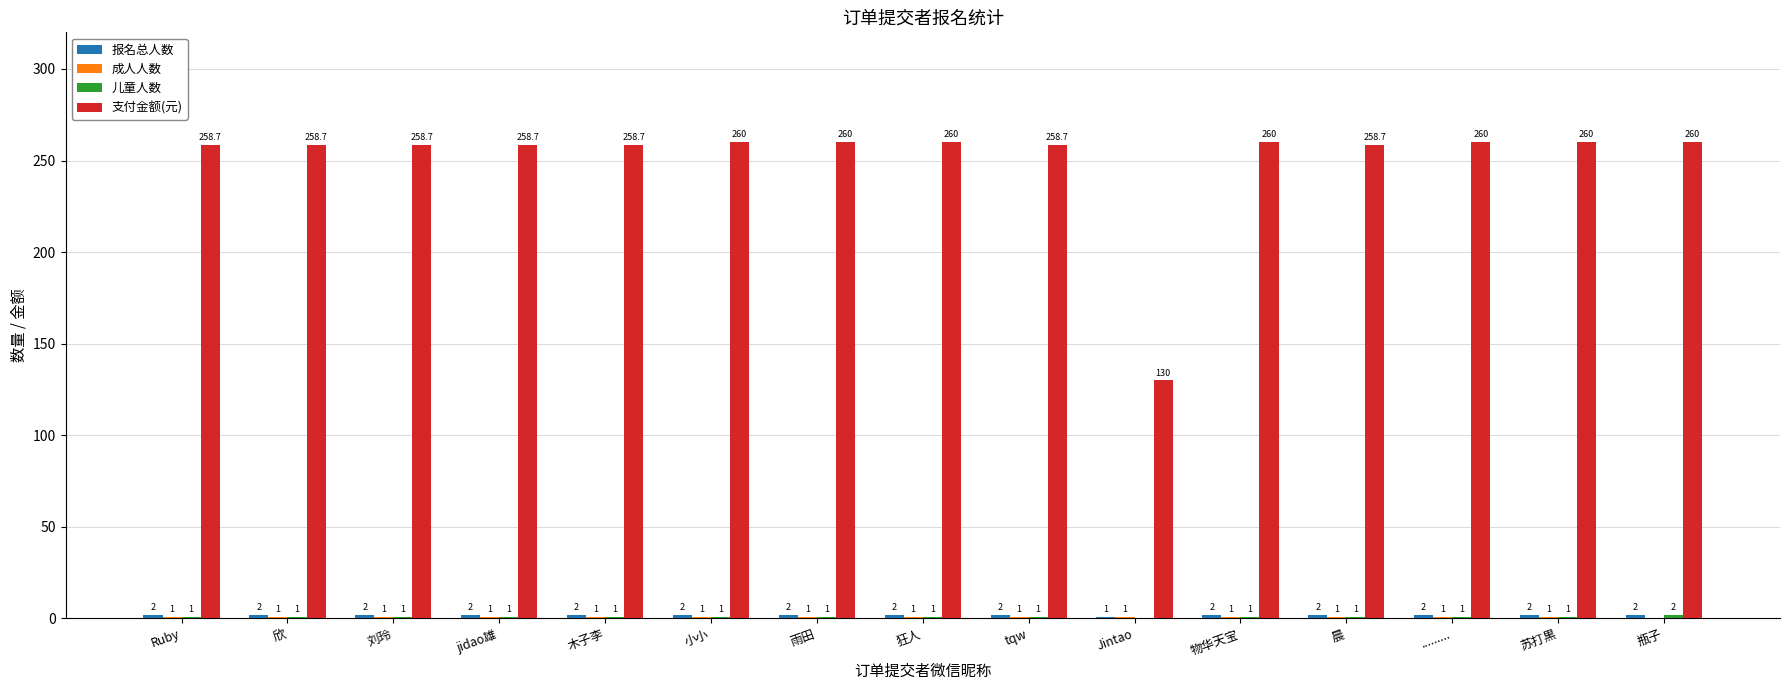

Between 刘玲 and Jintao, which series saw the biggest shift?

支付金额(元)